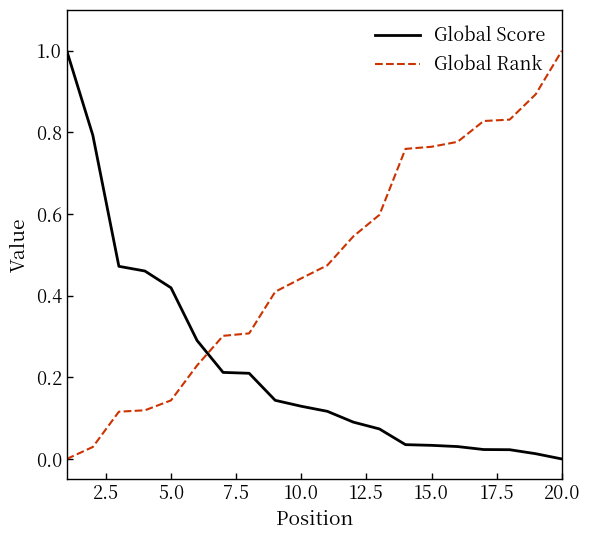

What is the maximum value shown in the chart?

1.0